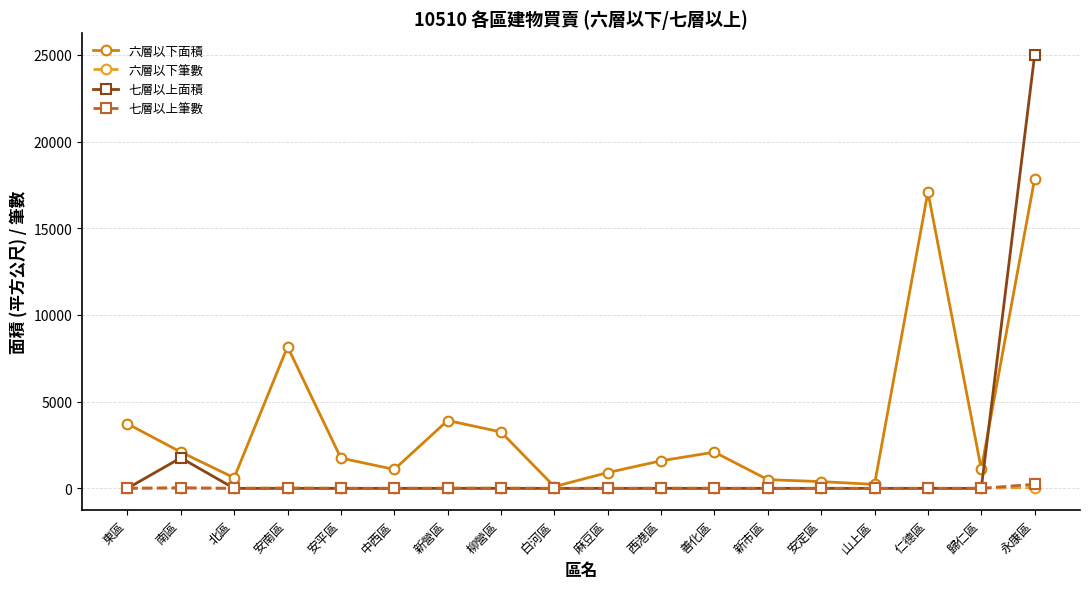

What is the greatest value displayed?

24999.1